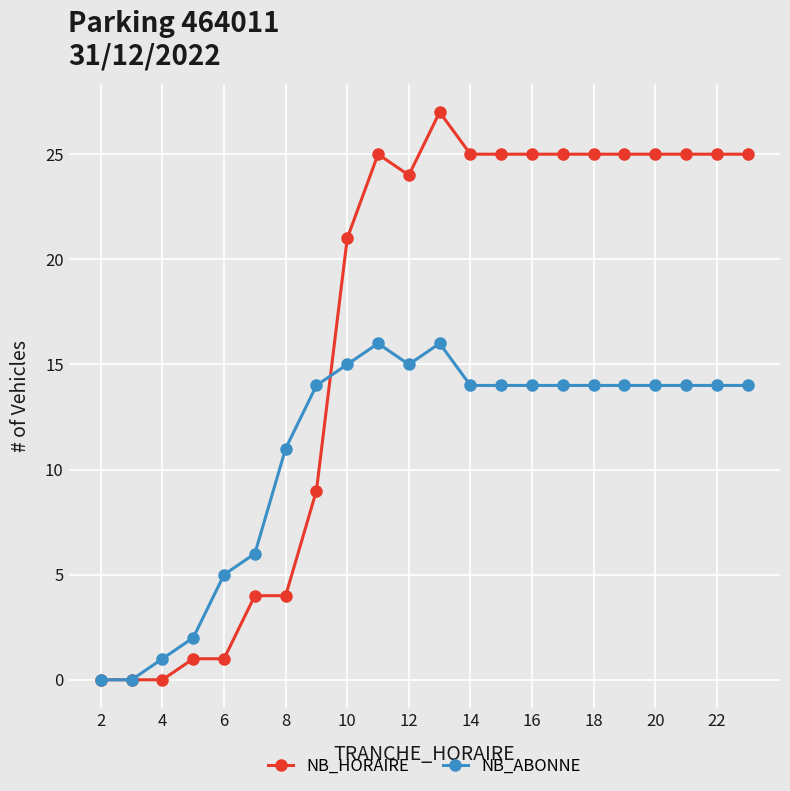

What are all the series names shown in the legend?

NB_HORAIRE, NB_ABONNE